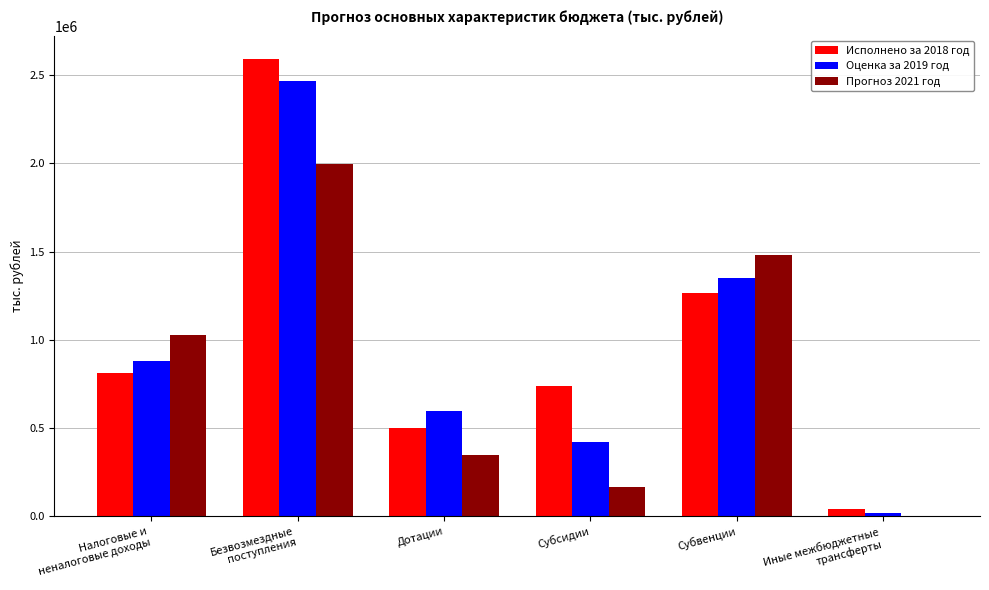

True or false: Исполнено за 2018 год has a value of 736132.9 at Субсидии.

True